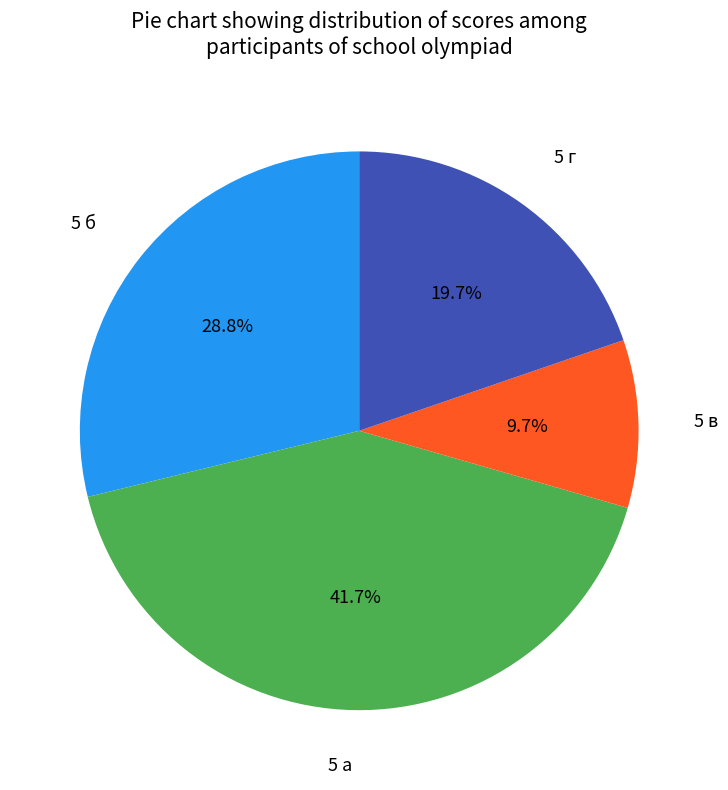

Is there a majority slice in this chart?

No